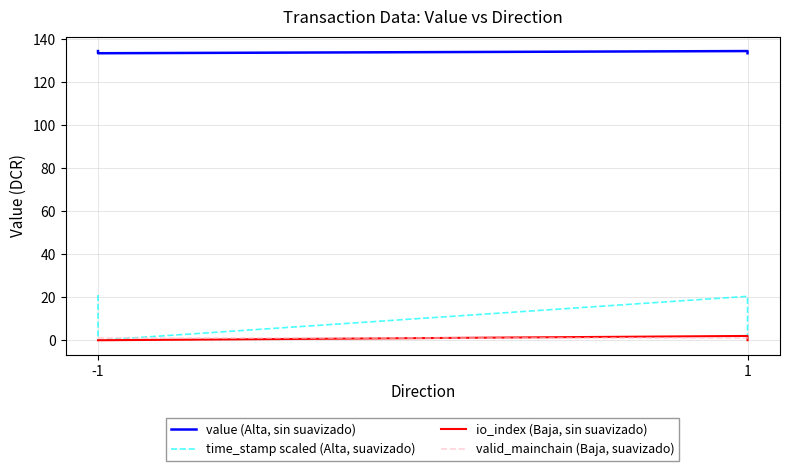

True or false: value (Alta, sin suavizado) and io_index (Baja, sin suavizado) cross at least once.

False